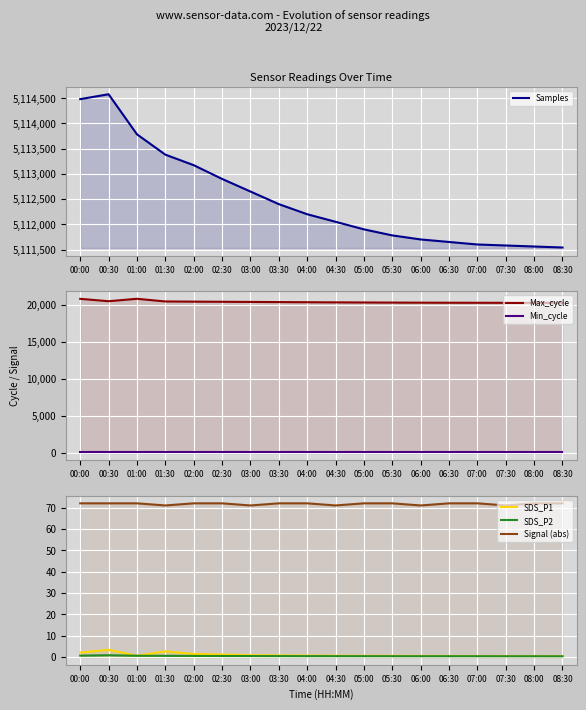

At which label is Max_cycle closest to 20520?

00:30